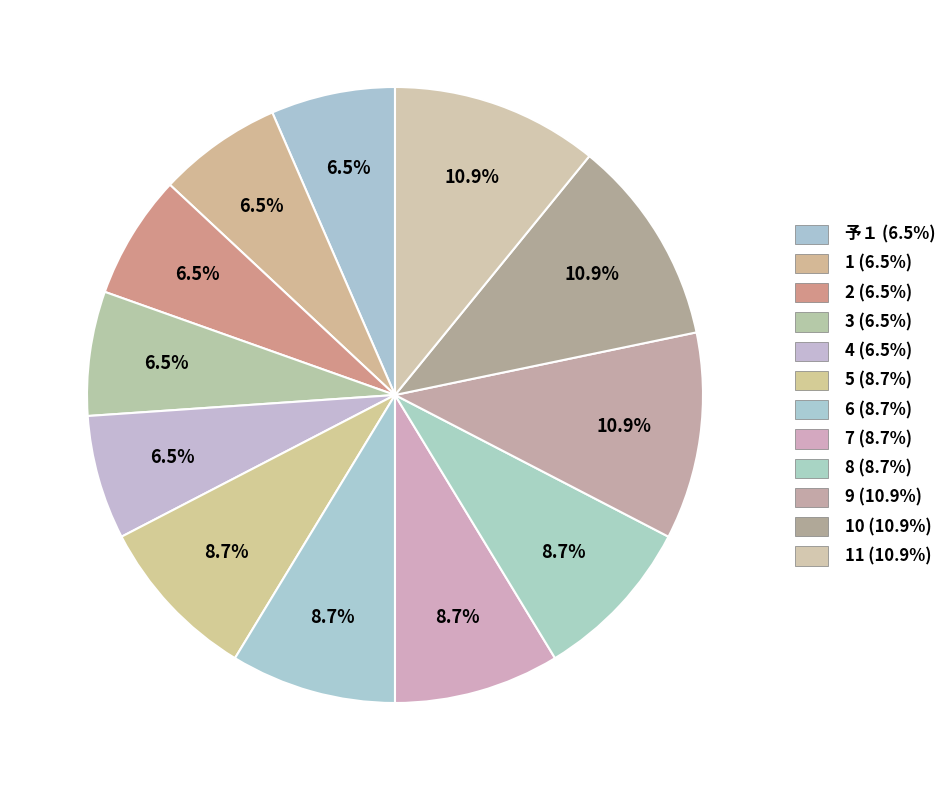

How many slices are in this pie chart?

12